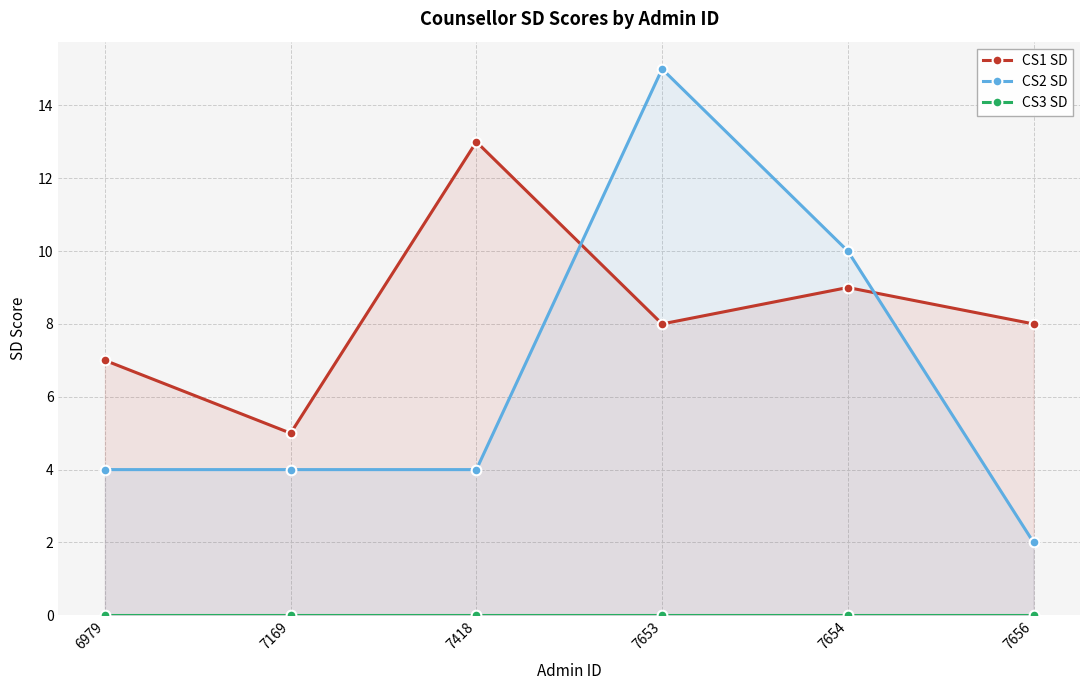

True or false: CS2 SD has more than 1 interior local peaks.

False